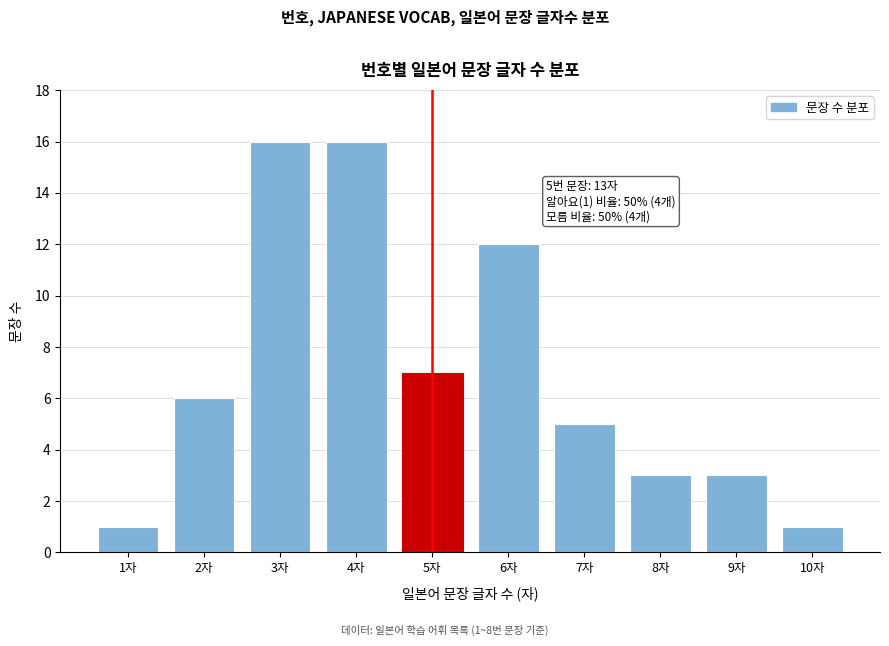

Reading right to left, list all the values displayed in this chart.

10자=1	9자=3	8자=3	7자=5	6자=12	5자=7	4자=16	3자=16	2자=6	1자=1